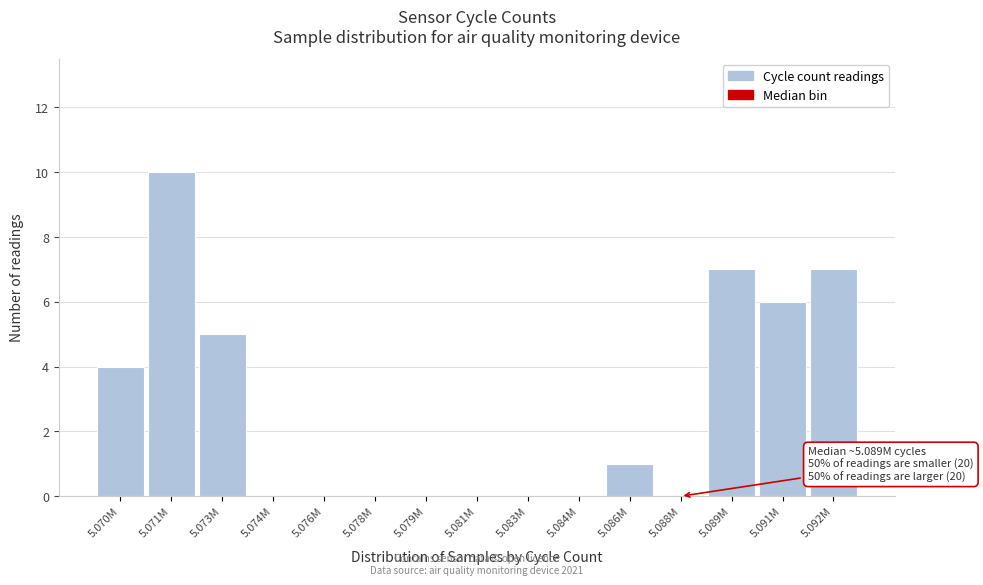

Reading right to left, list all the values displayed in this chart.

5.092M=7	5.091M=6	5.089M=7	5.088M=0	5.086M=1	5.084M=0	5.083M=0	5.081M=0	5.079M=0	5.078M=0	5.076M=0	5.074M=0	5.073M=5	5.071M=10	5.070M=4